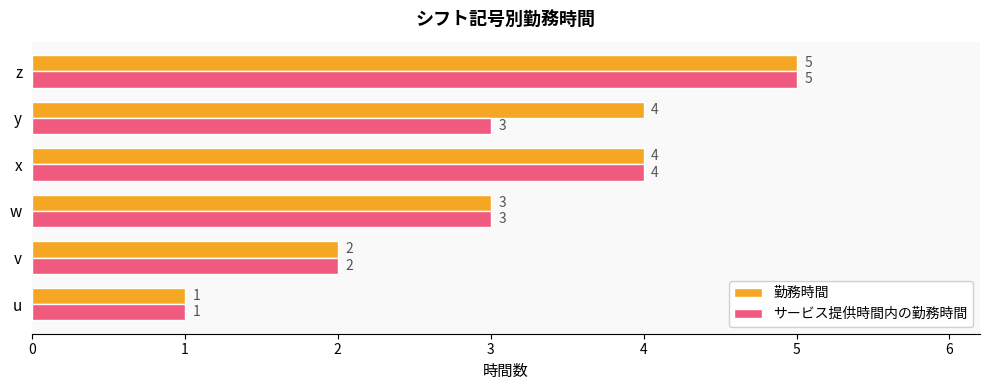

What is the average value of the サービス提供時間内の勤務時間 series?

3